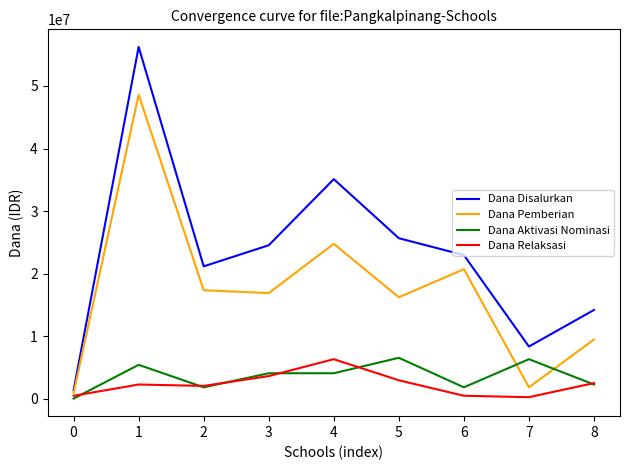

What is the highest value of the Dana Relaksasi series?

6300000